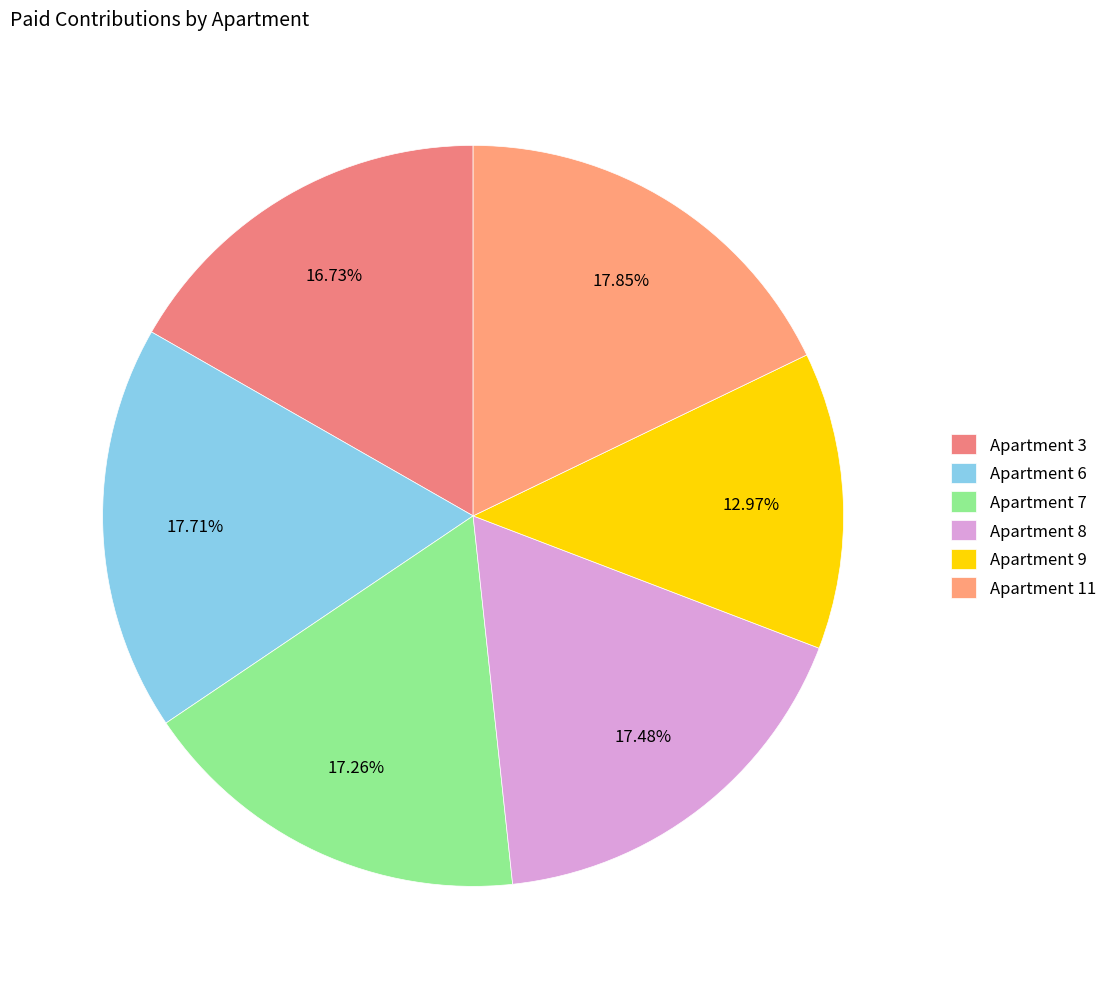

To the nearest percent, what is the difference between the largest and smallest slice percentages?

5%